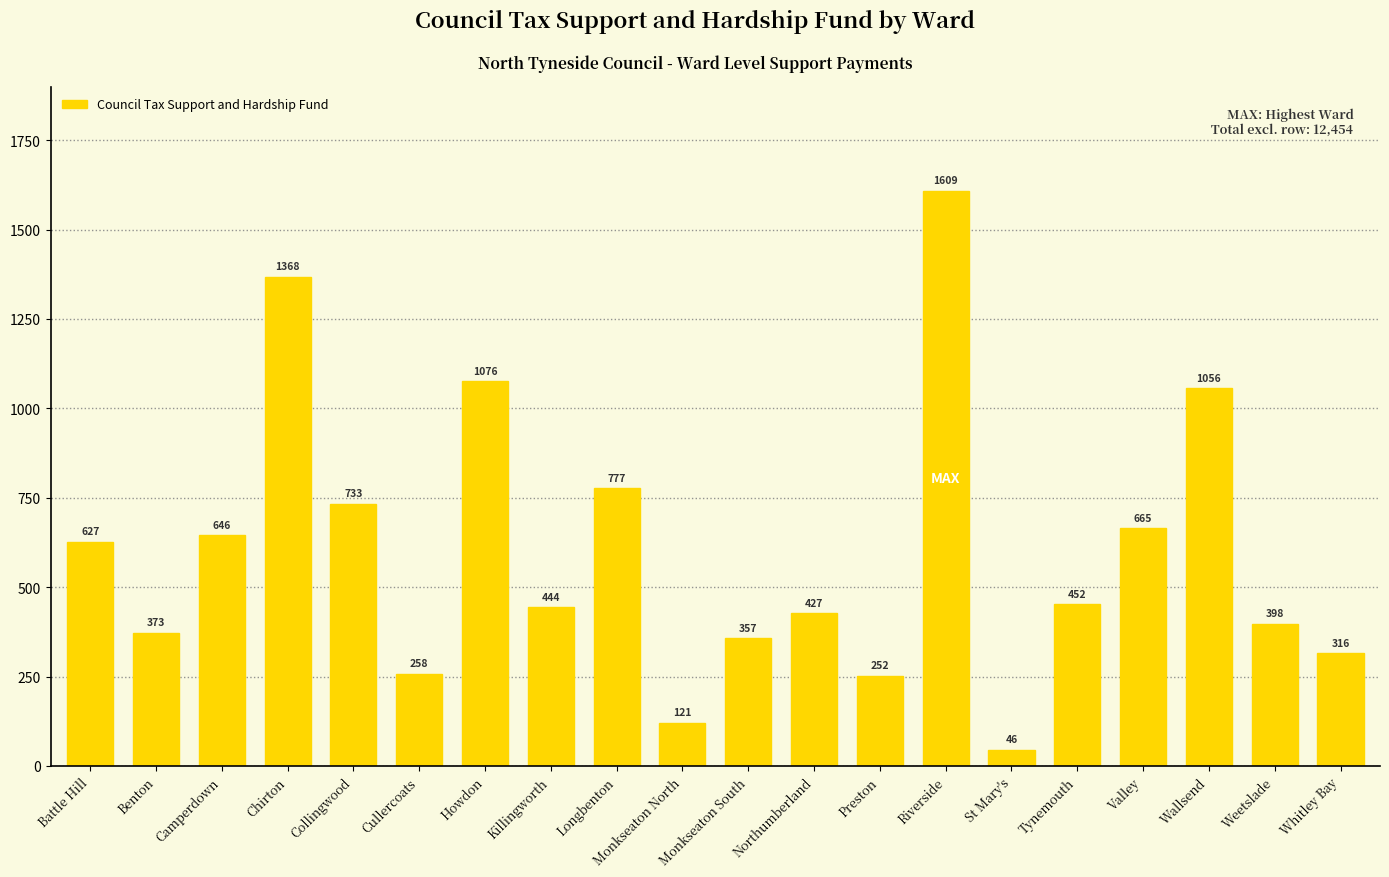

What is the sum of the values at Tynemouth and Valley?

1117